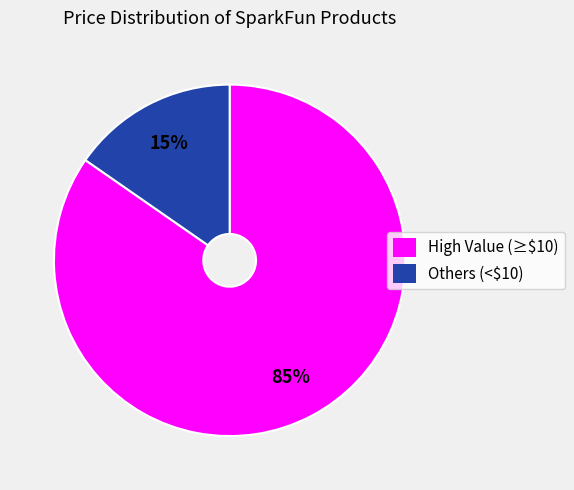

What percentage is the High Value (≥$10) slice, to the nearest percent?

85%